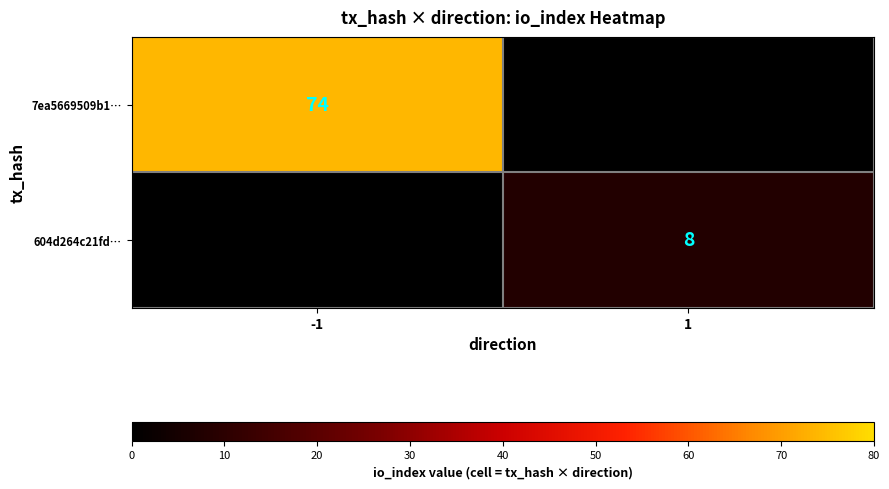

Is it true that 7ea5669509b1… equals 74 at -1?

True